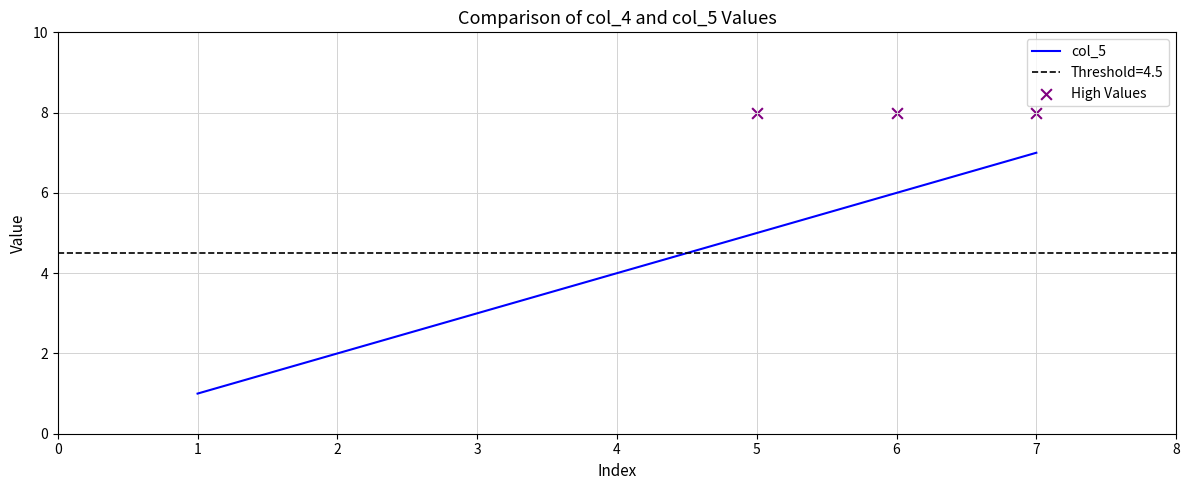

Is it true that col_5 equals 5 at 5?

True